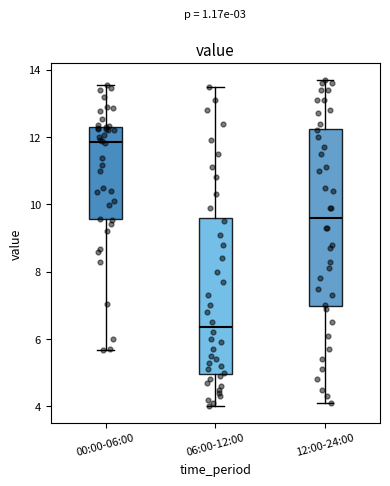

Reading left to right, read every box against the y-axis: the position of its median line, the range the box covers, and the ends of its whiskers. The values are not printed on the chart, so give them approximately, as read against the axis.

00:00-06:00: median 11.8, box 9.6 to 12.4, whiskers 5.6 to 13.6
06:00-12:00: median 6.4, box 5.0 to 9.6, whiskers 4.0 to 13.6
12:00-24:00: median 9.6, box 7.0 to 12.2, whiskers 4.2 to 13.8